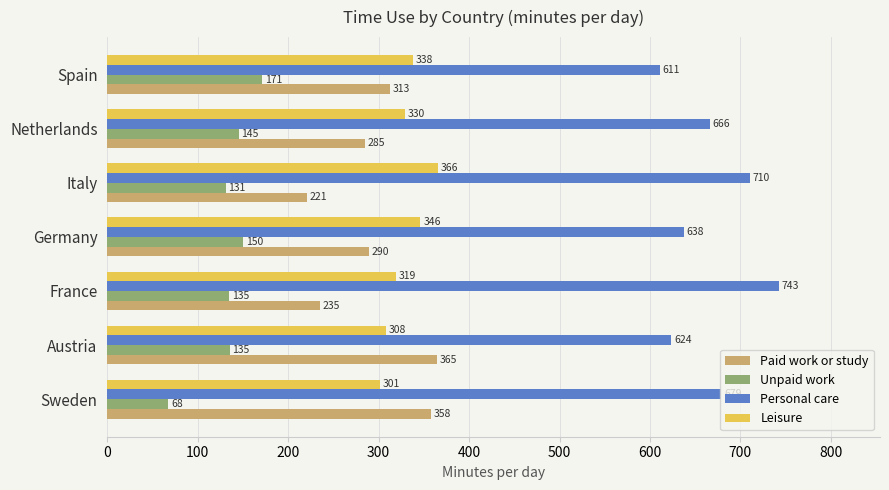

Which series has the largest total across all categories?

Personal care